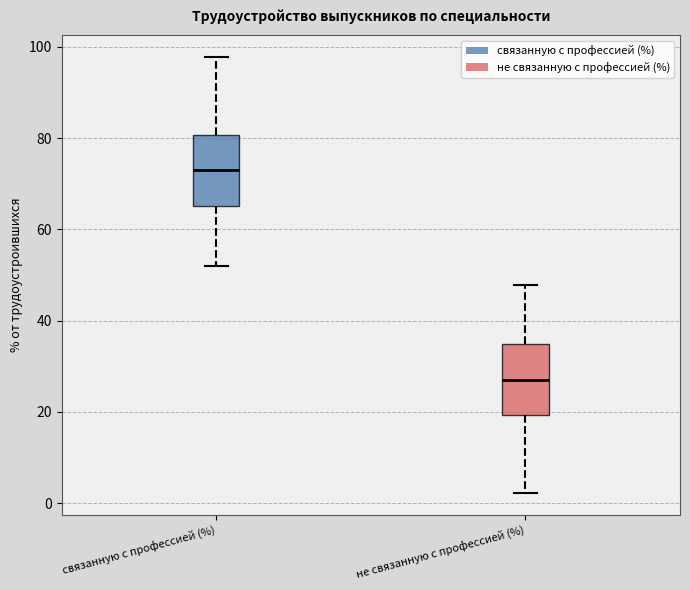

Reading left to right, transcribe this box plot: for each box, give where its median line is, the range the box spans, and where its two whiskers end, as read against the y-axis. The values are not printed on the chart, so give them approximately, as read against the axis.

связанную с профессией (%): median 74, box 66 to 80, whiskers 52 to 98
не связанную с профессией (%): median 26, box 20 to 34, whiskers 2 to 48